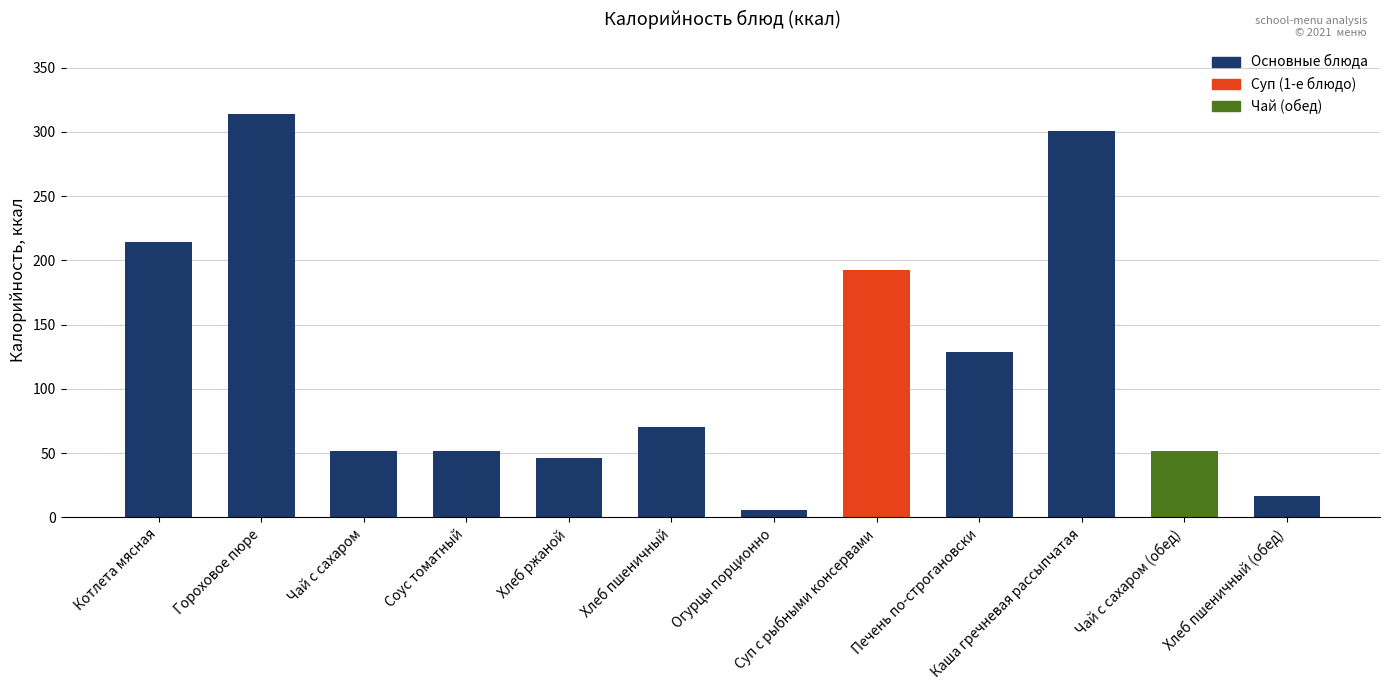

What is the difference between the values at Хлеб пшеничный (обед) and Котлета мясная?

197.5